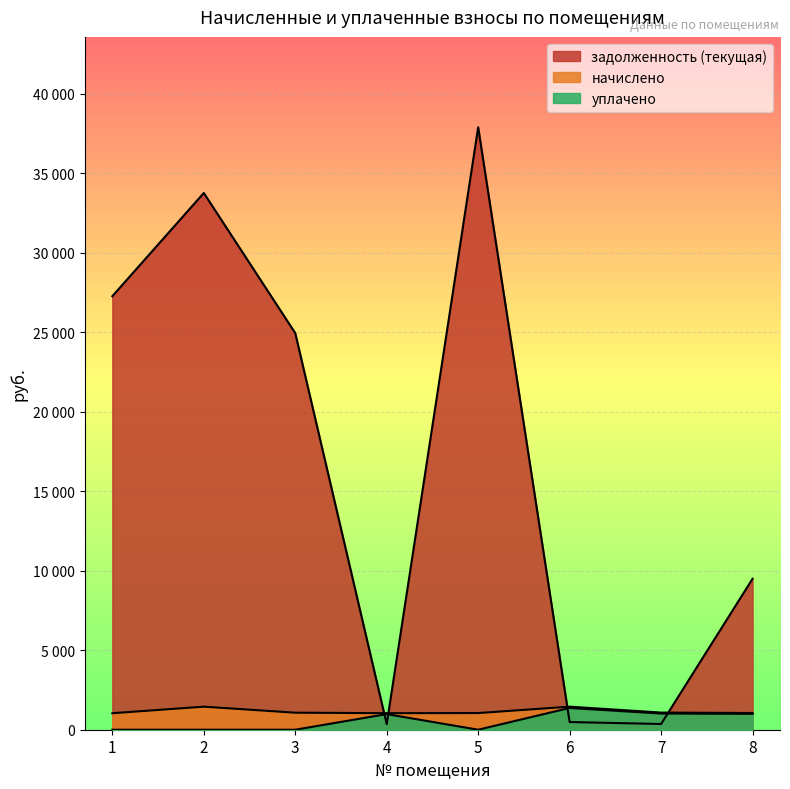

List the series in order of their peak value, highest first.

задолженность (текущая), начислено, уплачено